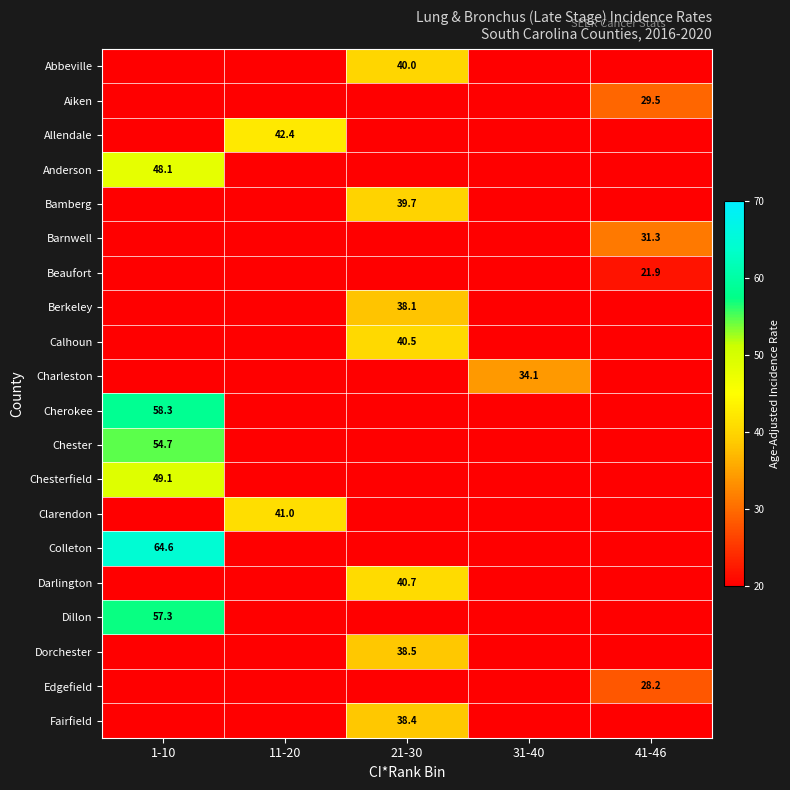

True or false: Bamberg has a value of 39.7 at 21-30.

True